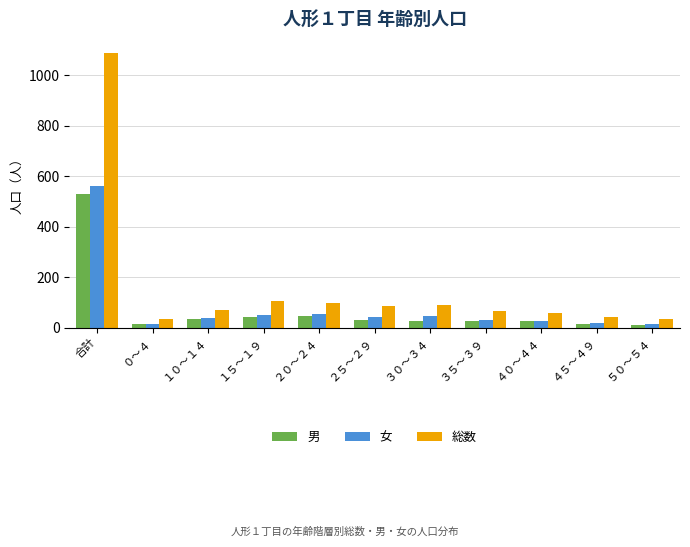

Which series has the largest total across all categories?

総数